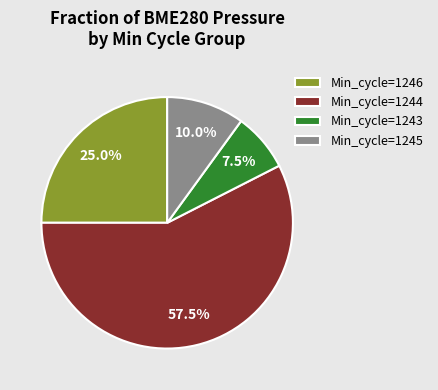

Does any single category account for the majority?

Yes